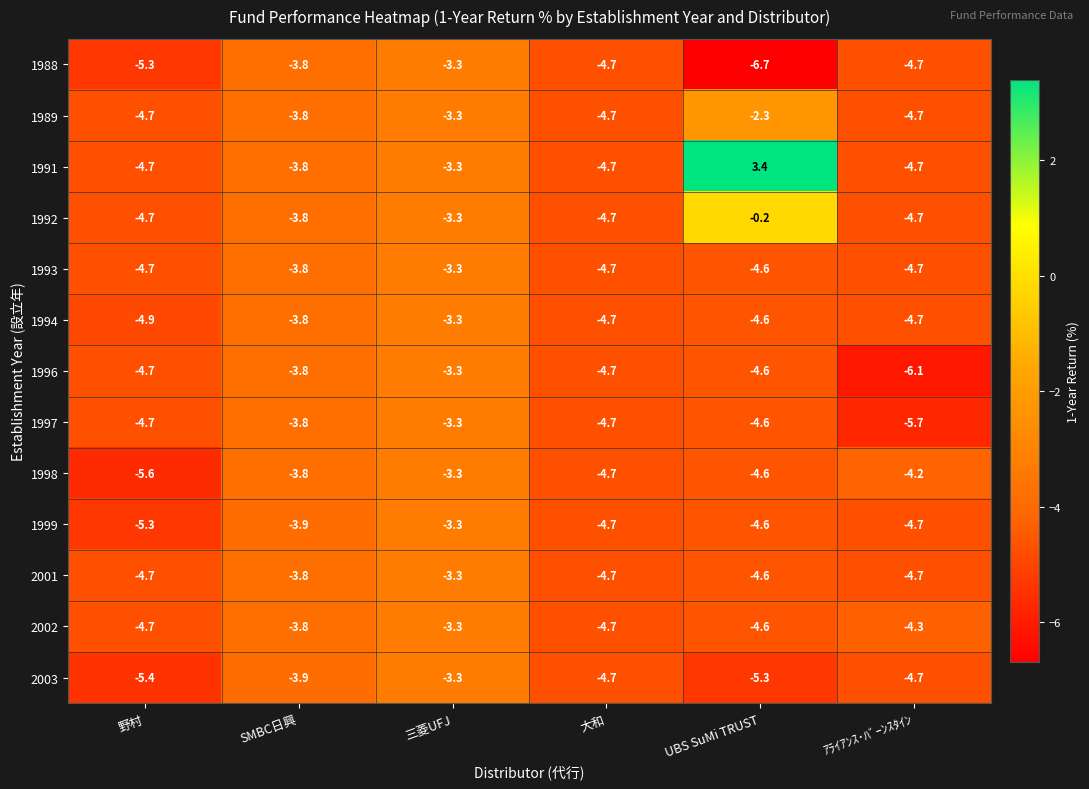

Which label corresponds to the largest value in the chart?

UBS SuMi TRUST